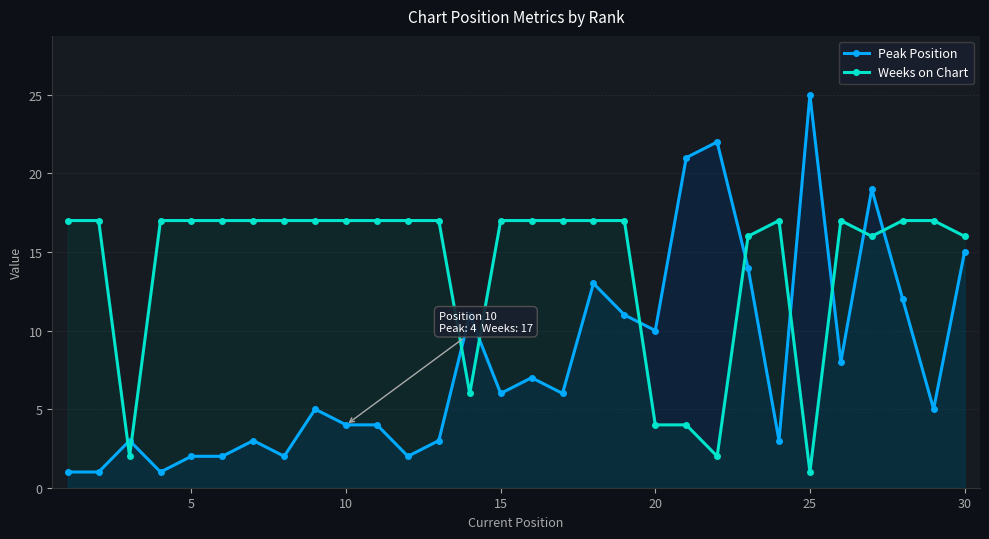

List the series in order of their overall mean, highest first.

Weeks on Chart, Peak Position